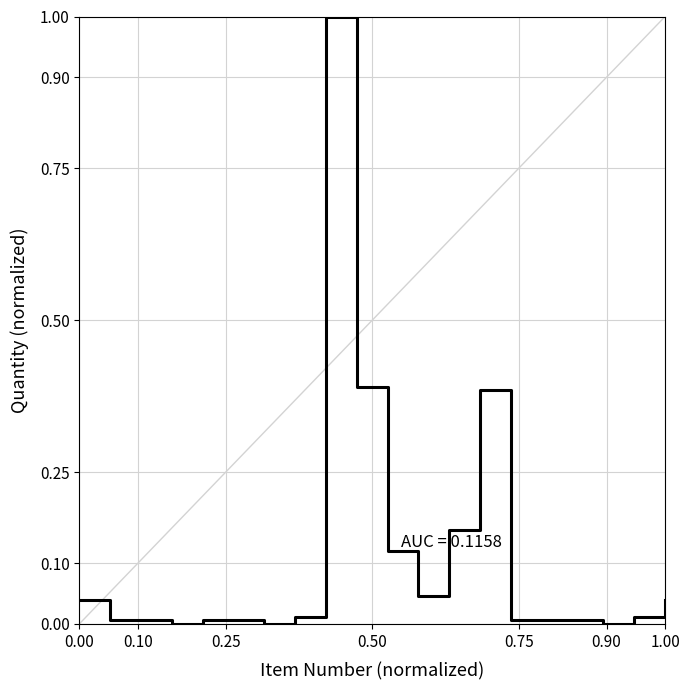

How many series are shown in this chart?

1